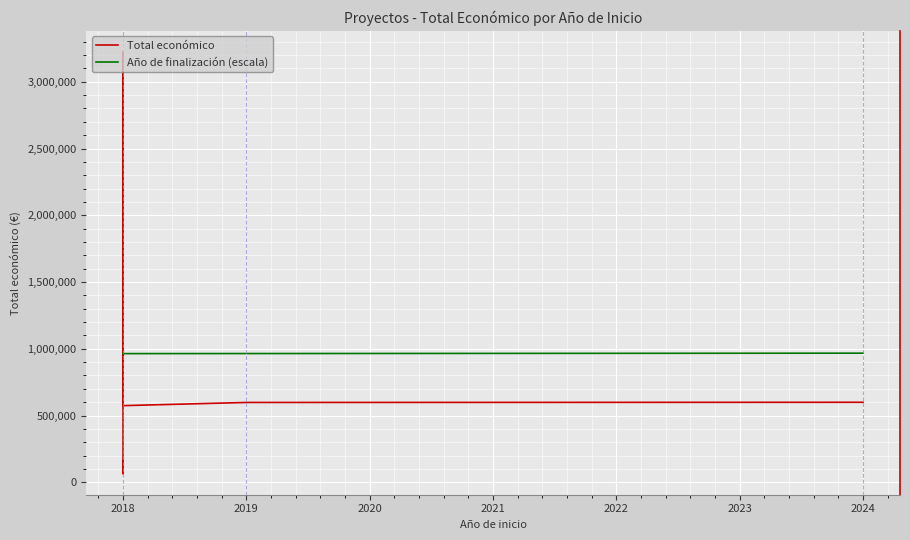

How many data points in Año de finalización (escala) are above 964219?

3